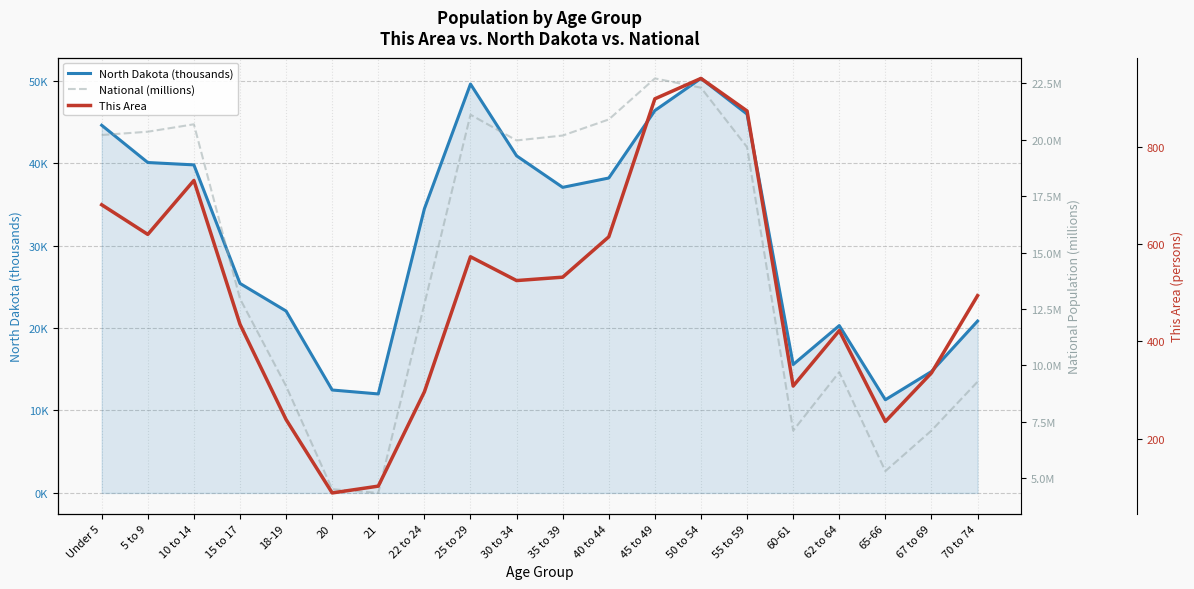

Rank the series at 20 from lowest to highest value.

National (millions), North Dakota (thousands), This Area